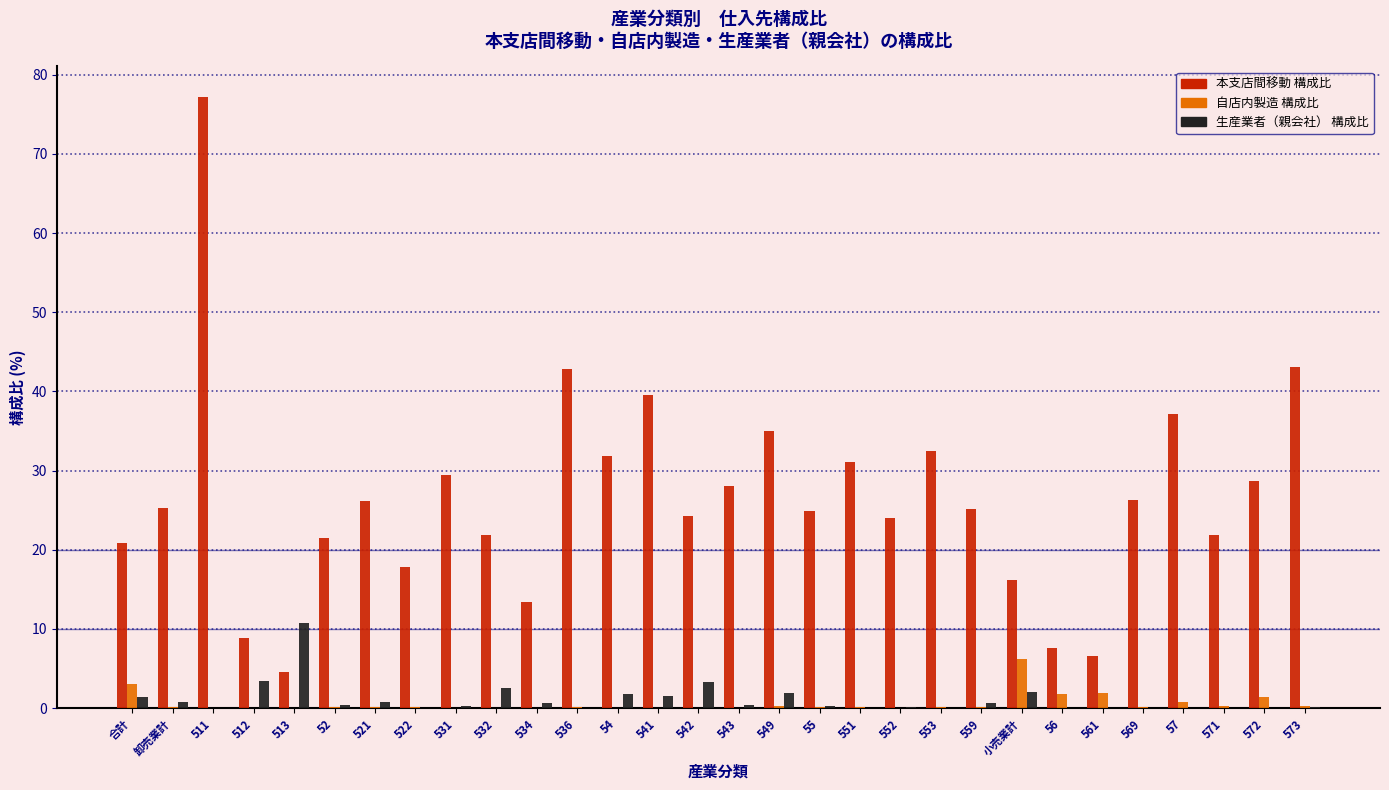

What is the maximum value shown in the chart?

77.2